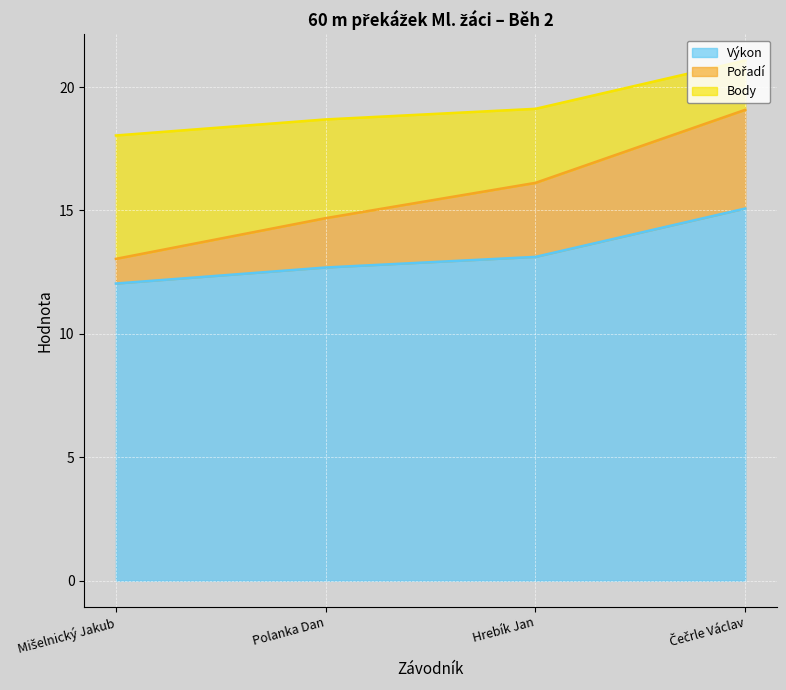

What is the label of the 4th point from the left?

Čečrle Václav